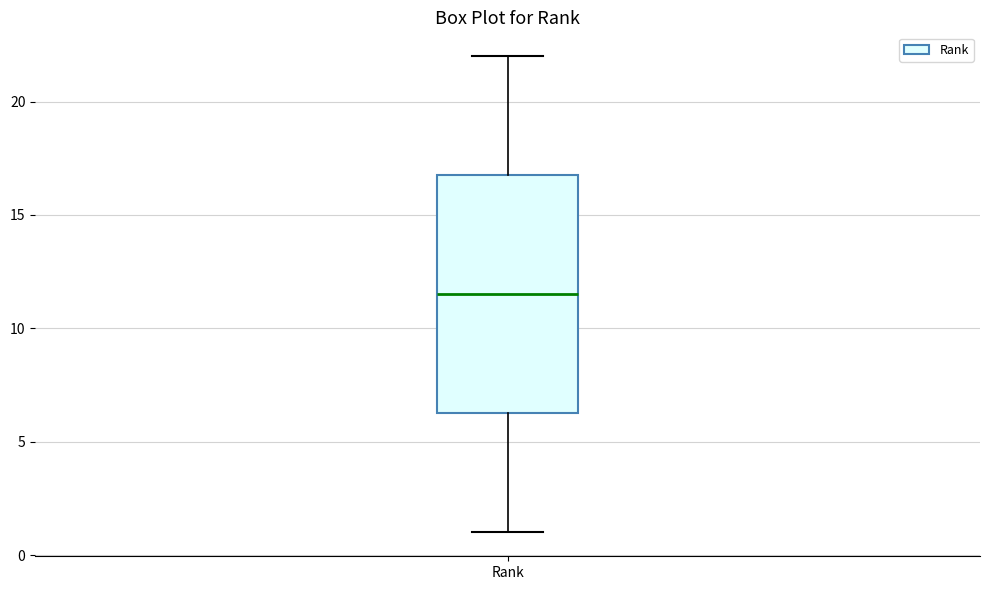

Where does the median line of the box for Rank sit on the y-axis? The values are not printed on the chart, so give them approximately, as read against the axis.

11.5